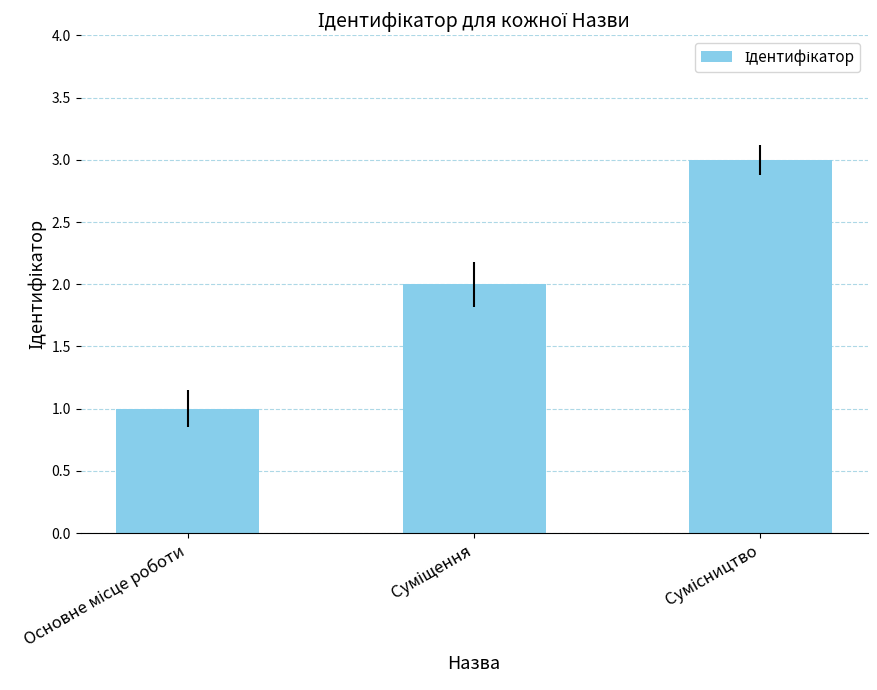

What is the maximum value shown in the chart?

3